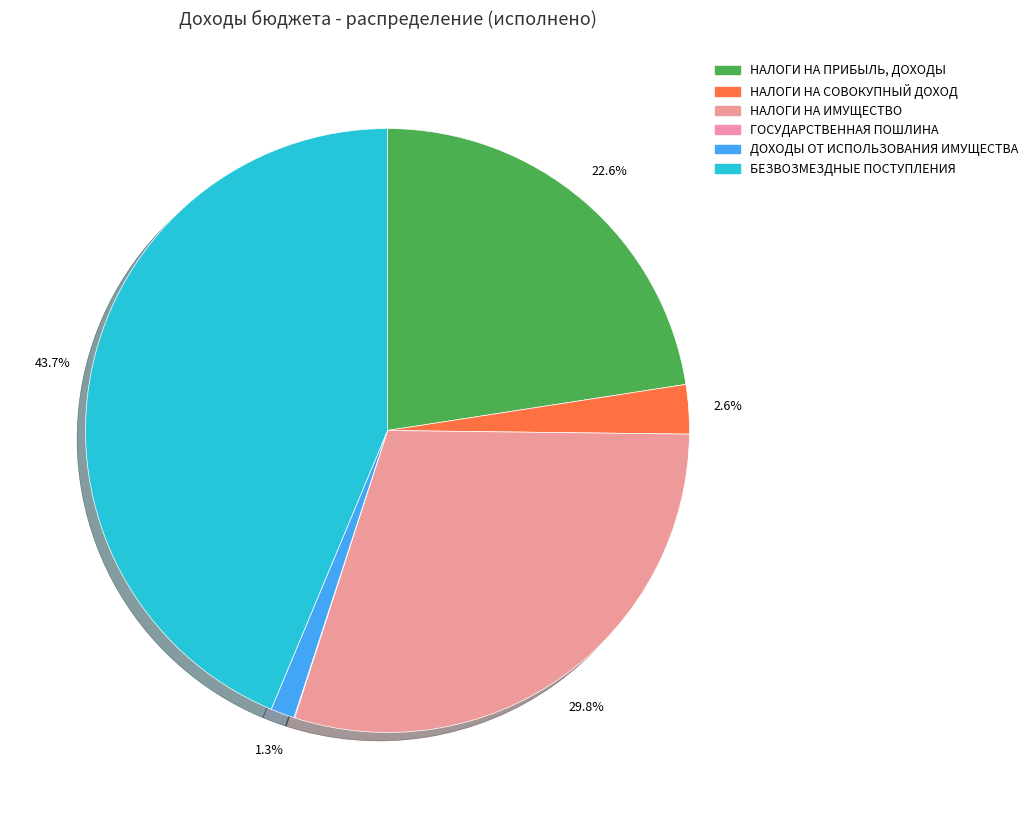

Count the number of slices in the pie.

6